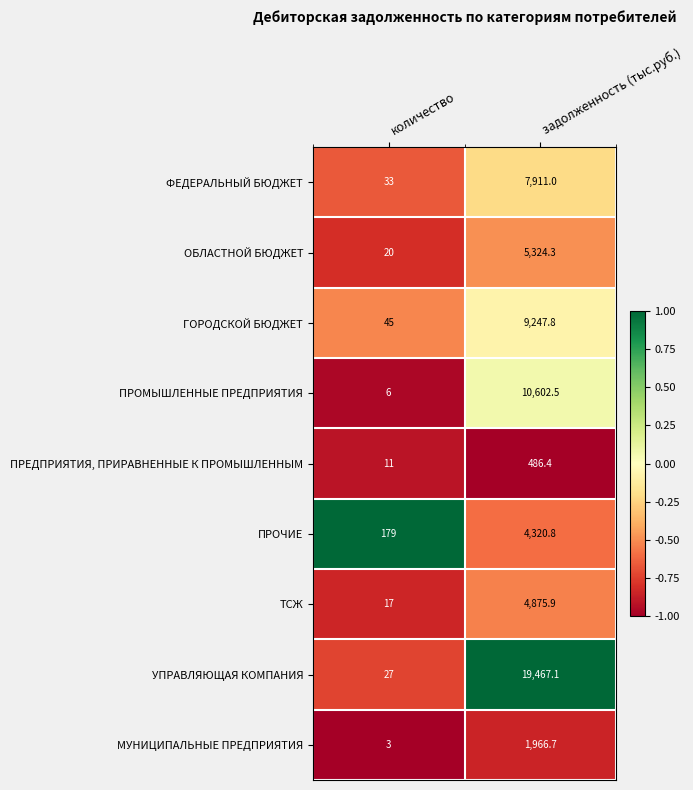

How many values in the ПРОЧИЕ series exceed 4320?

1